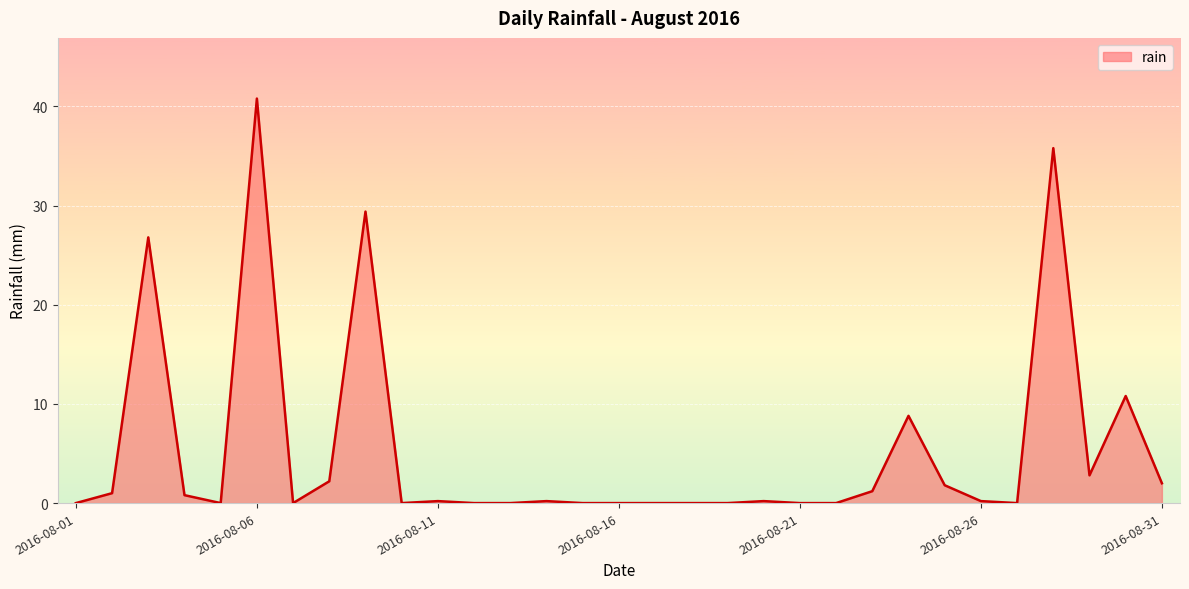

What is the greatest value displayed?

40.8